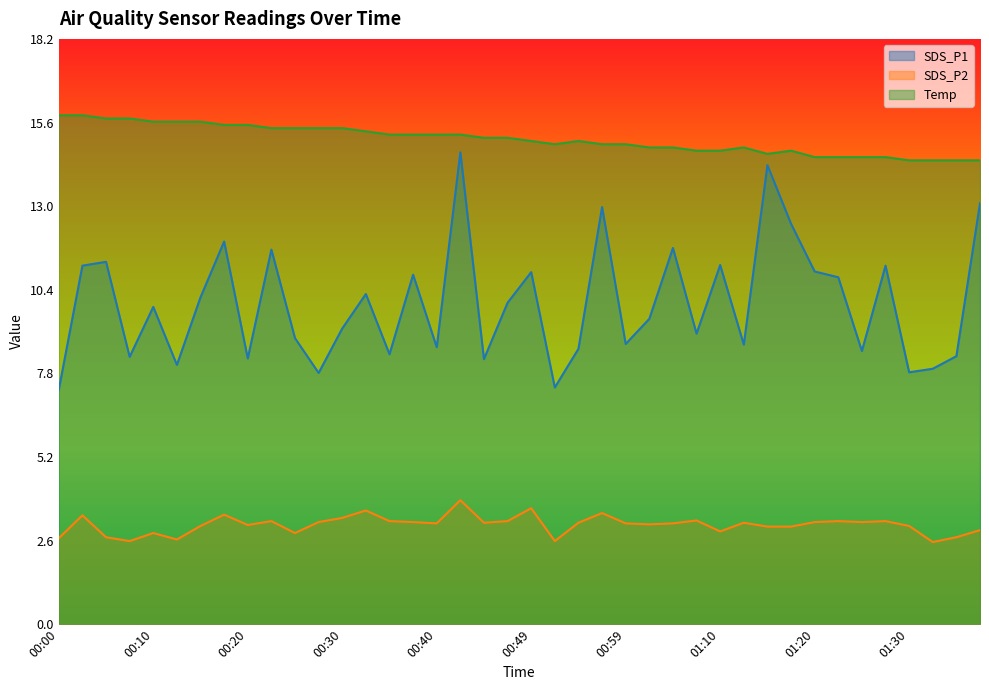

True or false: Temp and SDS_P1 intersect in this chart.

False